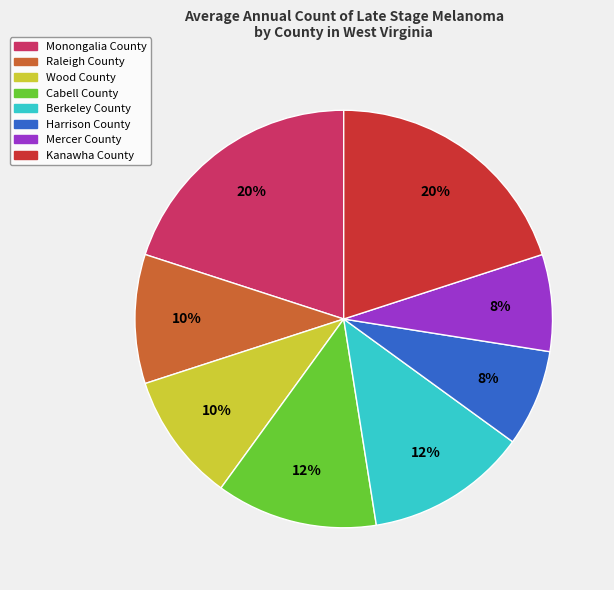

Is the sum of Raleigh County and Harrison County greater than half?

No